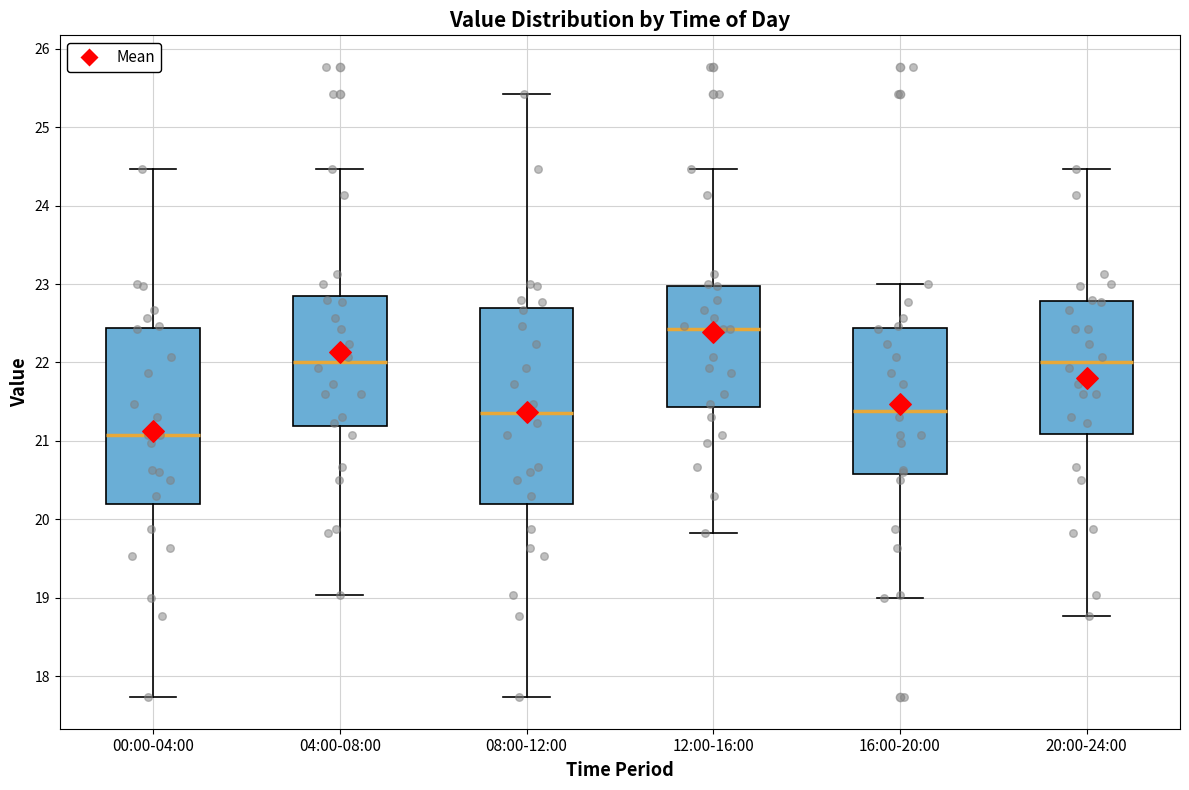

Comparing the boxes themselves (not the whiskers), which one is the tallest?

08:00-12:00